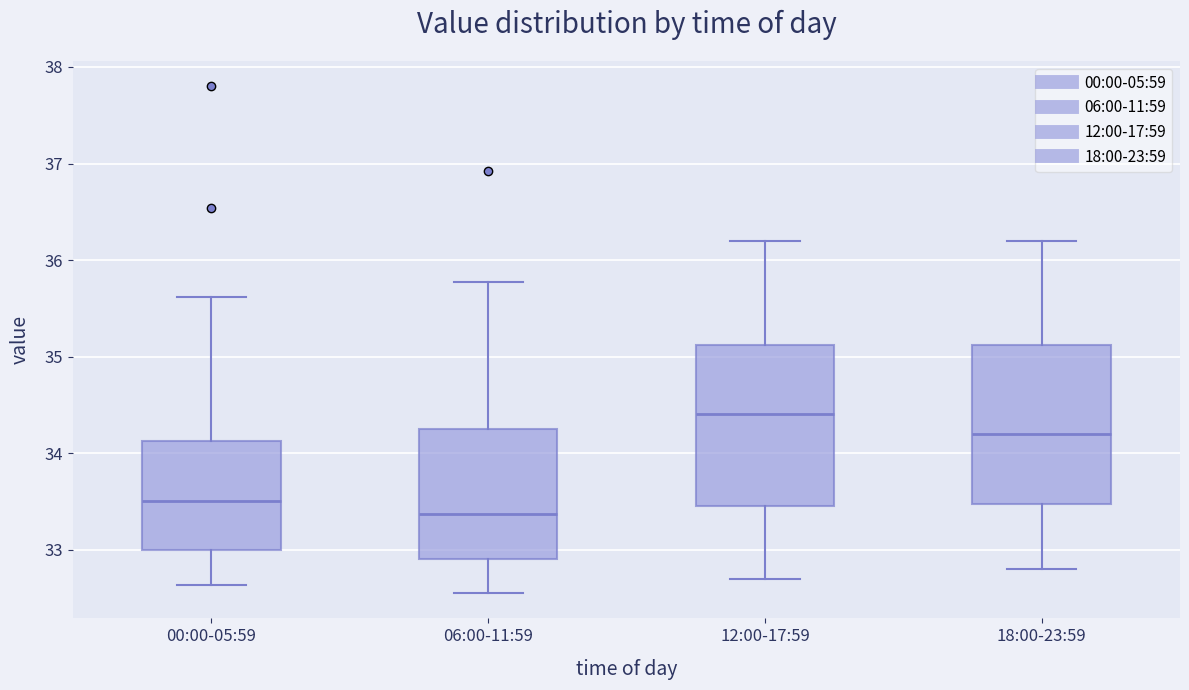

Which box has the highest median line?

12:00-17:59